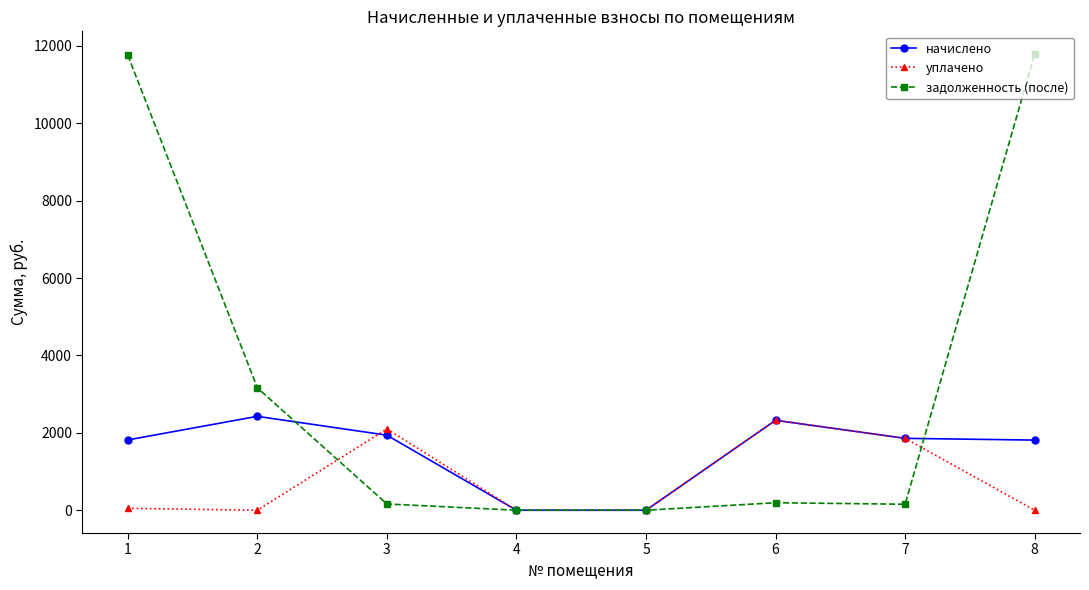

Read the задолженность (после) value at 1.

11761.1